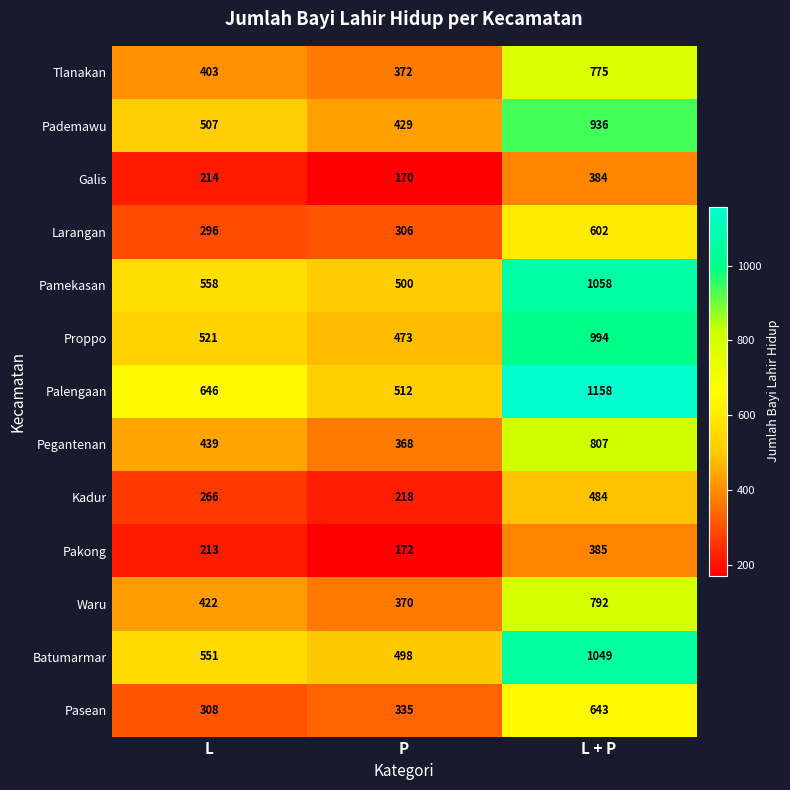

At which label does Pamekasan reach its peak?

L + P